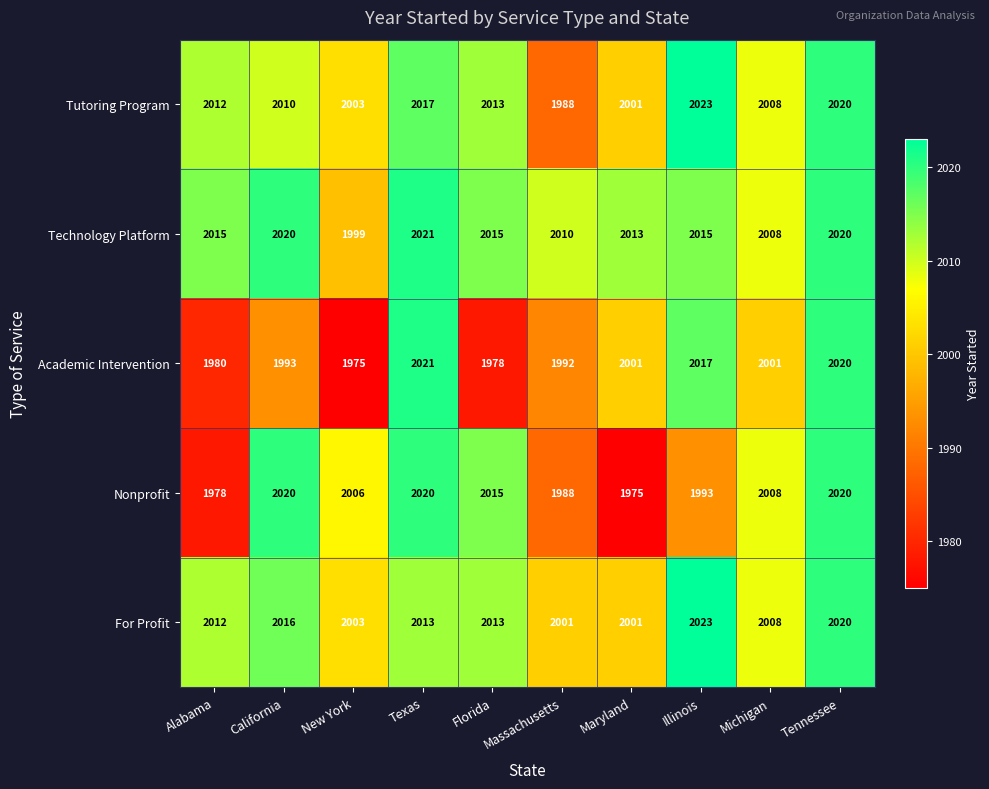

What is the minimum value for For Profit?

2001